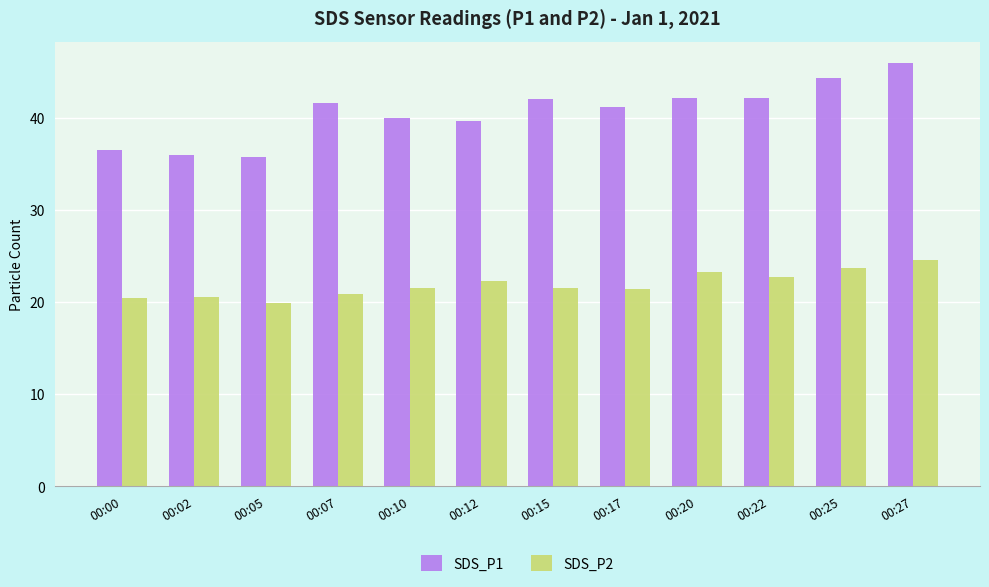

What is the maximum value shown in the chart?

46.0